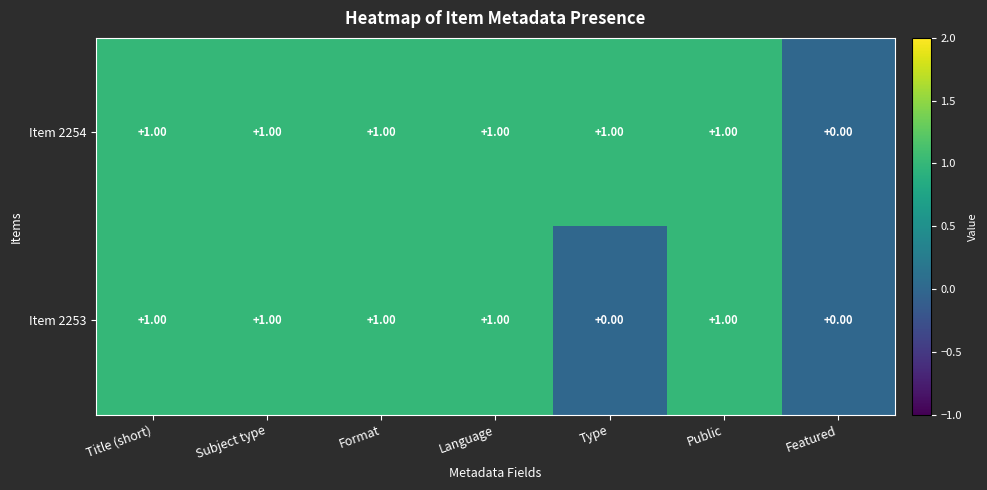

List the series in order of their overall mean, lowest first.

Item 2253, Item 2254